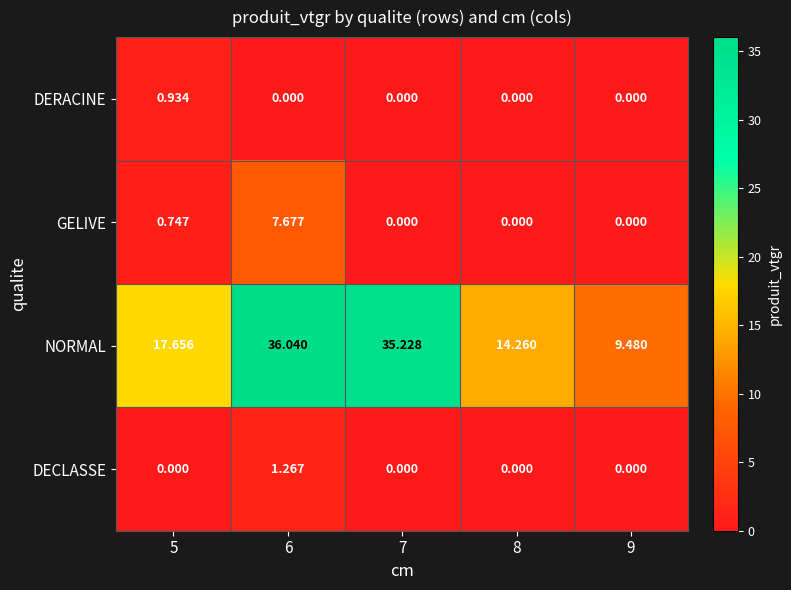

Rank the series at 6 from highest to lowest value.

NORMAL, GELIVE, DECLASSE, DERACINE